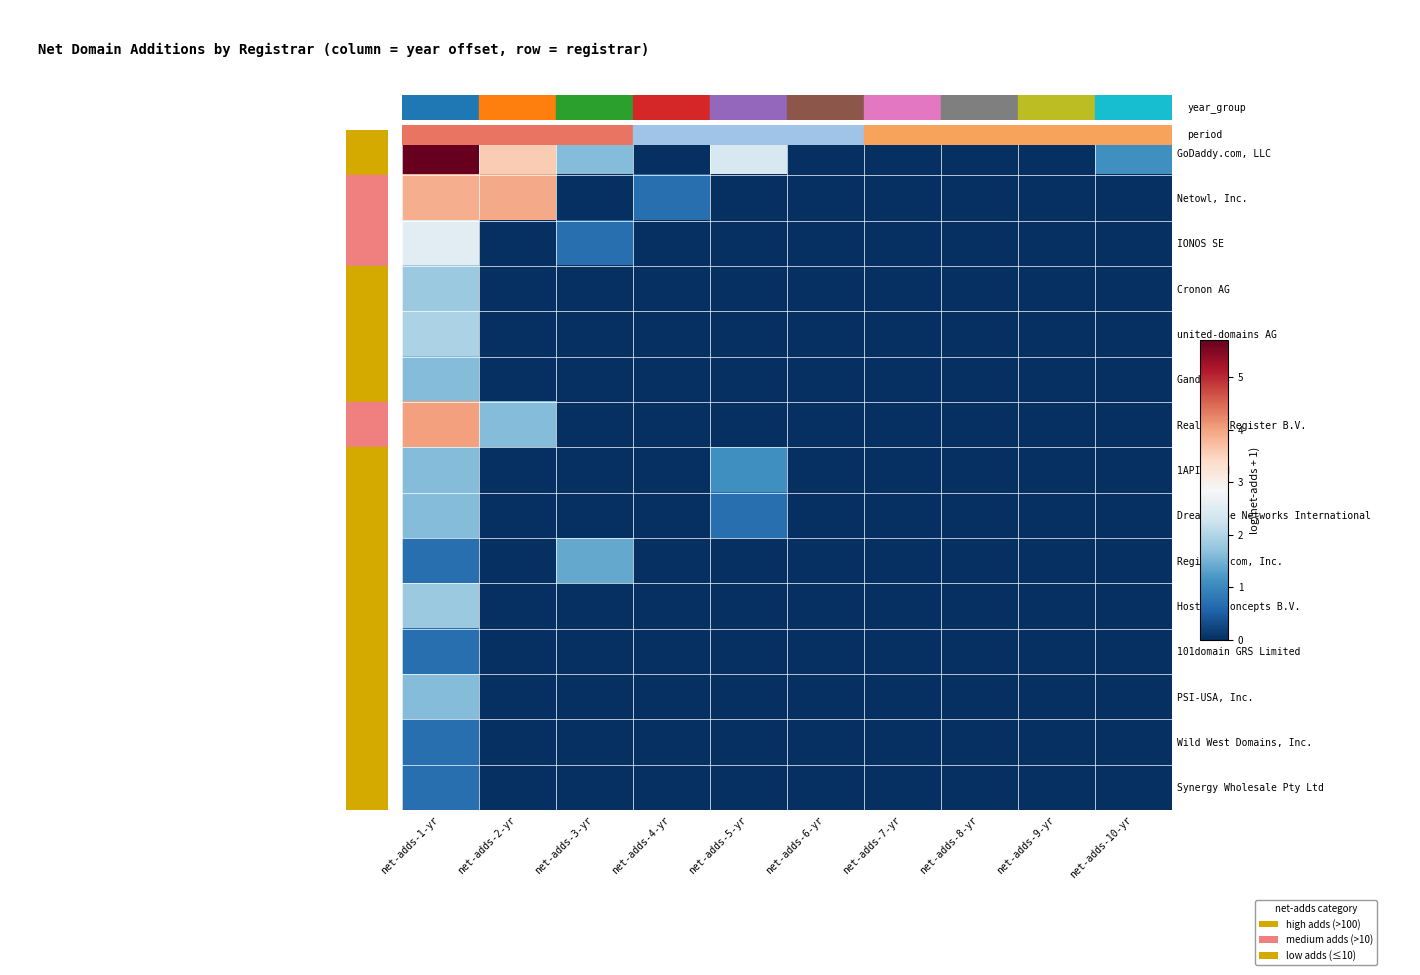

What is the greatest value displayed?

5.7